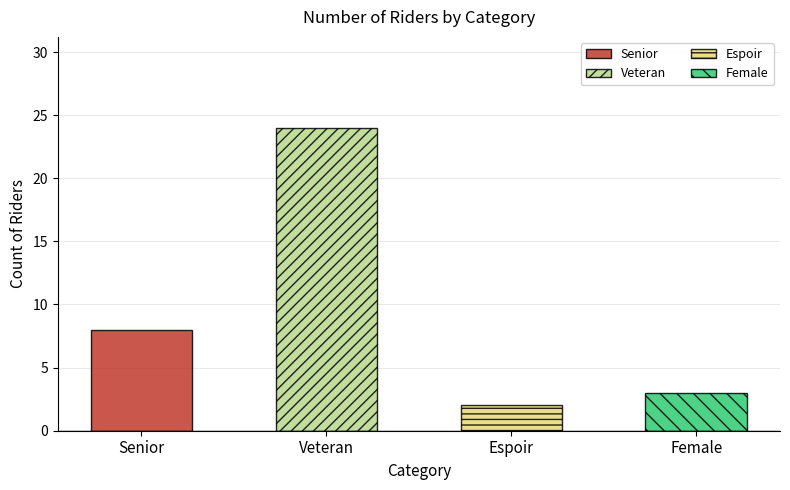

Reading right to left, extract all data points from this chart.

Female=3	Espoir=2	Veteran=24	Senior=8